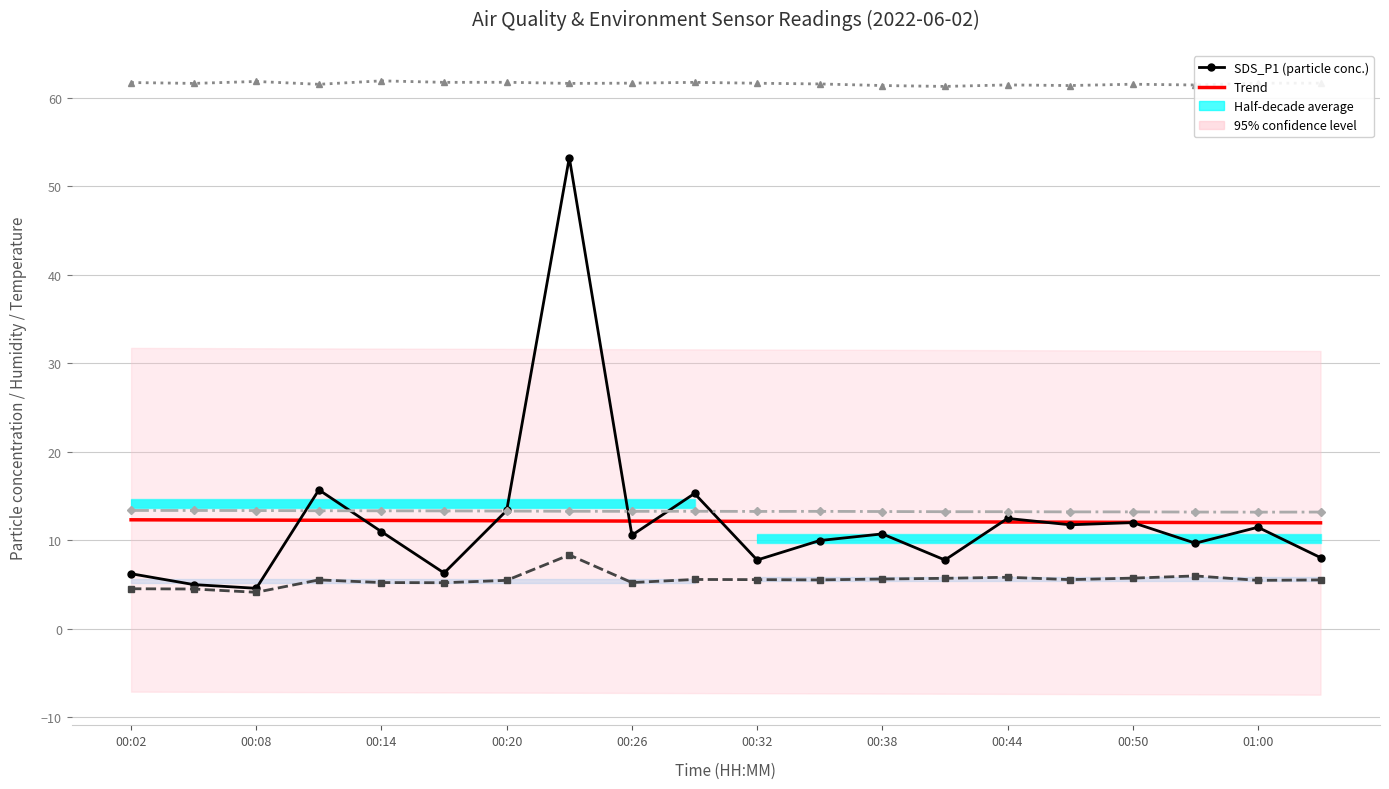

Reading right to left, list all the values displayed in this chart.

SDS_P1: 8.0	11.4	9.7	12.0	11.7	12.4	7.8	10.7	9.9	7.8	15.3	10.6	53.2	13.3	6.3	10.9	15.7	4.5	5.0	6.2
SDS_P2: 5.5	5.5	6.0	5.7	5.5	5.8	5.7	5.6	5.5	5.5	5.5	5.2	8.3	5.5	5.2	5.2	5.5	4.1	4.5	4.5
BME280_humidity: 61.7	61.7	61.5	61.5	61.4	61.5	61.3	61.4	61.6	61.6	61.8	61.7	61.6	61.8	61.8	61.9	61.5	61.9	61.6	61.7
BME280_temperature: 13.2	13.2	13.2	13.2	13.2	13.2	13.2	13.2	13.2	13.2	13.3	13.2	13.3	13.3	13.3	13.3	13.3	13.3	13.3	13.3